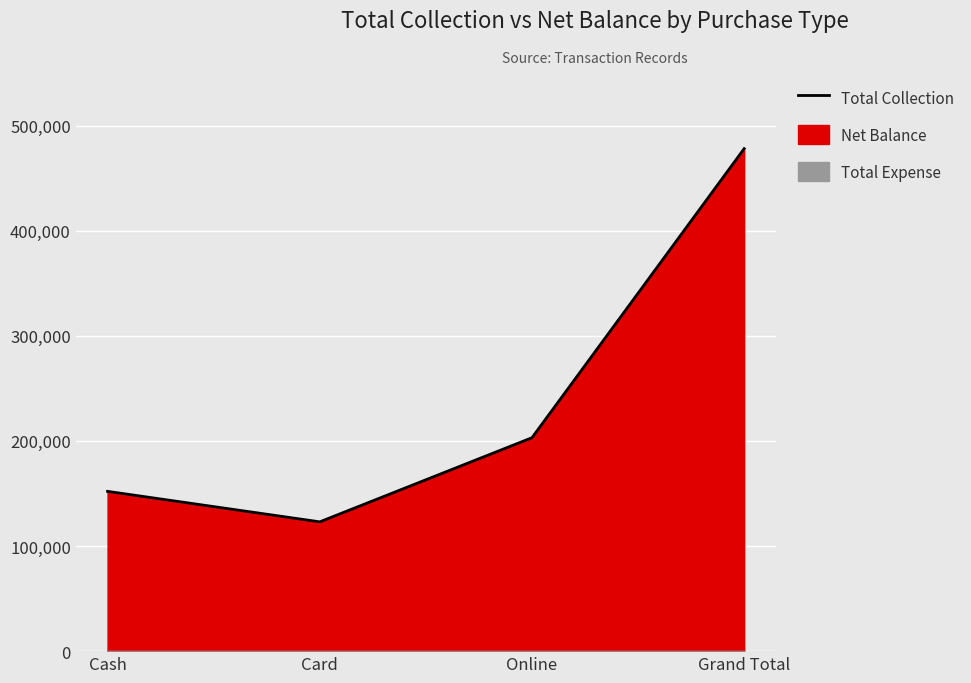

Count the number of values greater than 203040.

1